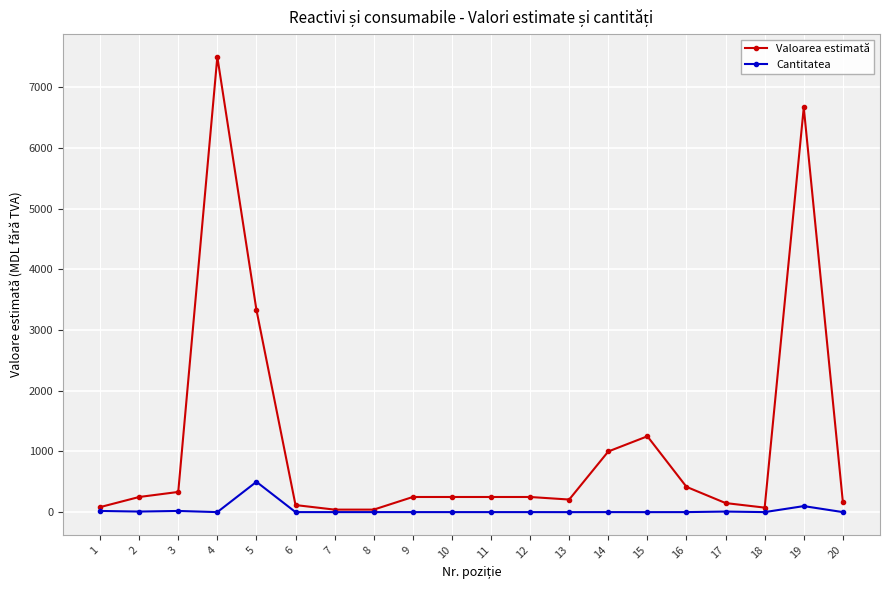

Count the number of data series in this chart.

2